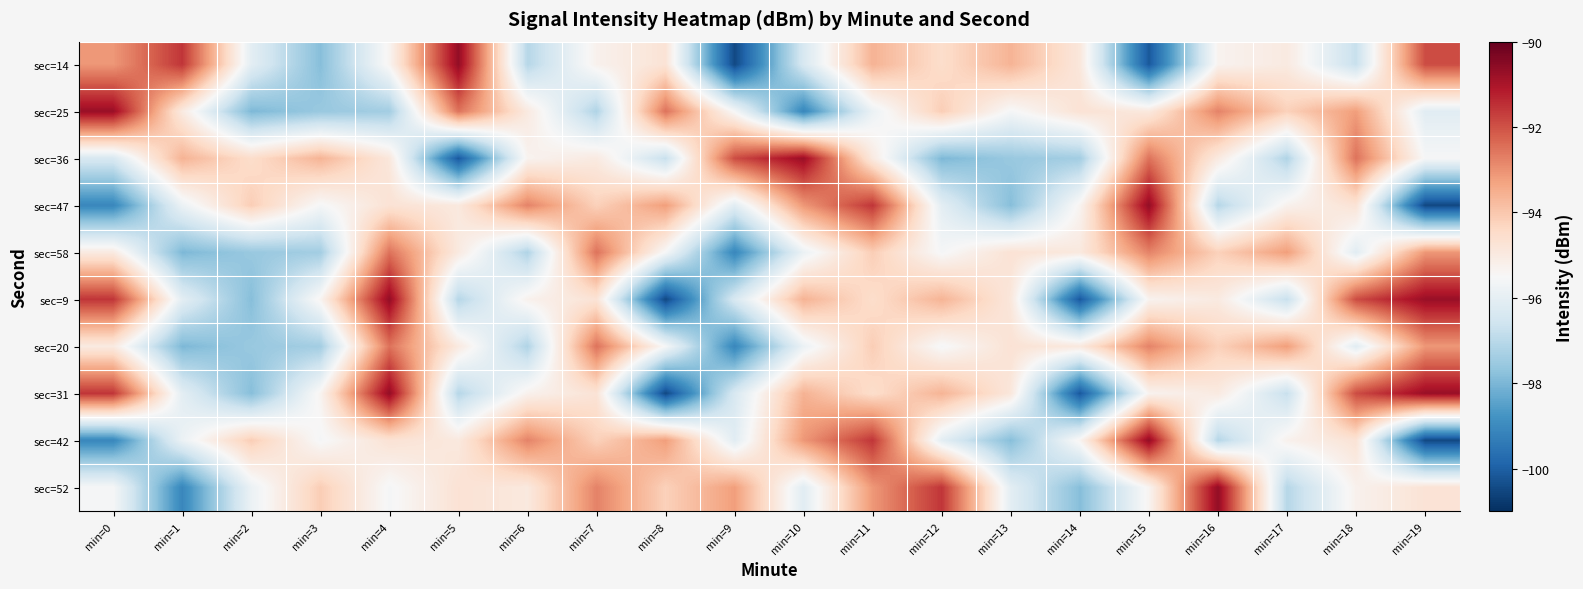

Which has a higher value, min=16 or min=1?

min=1